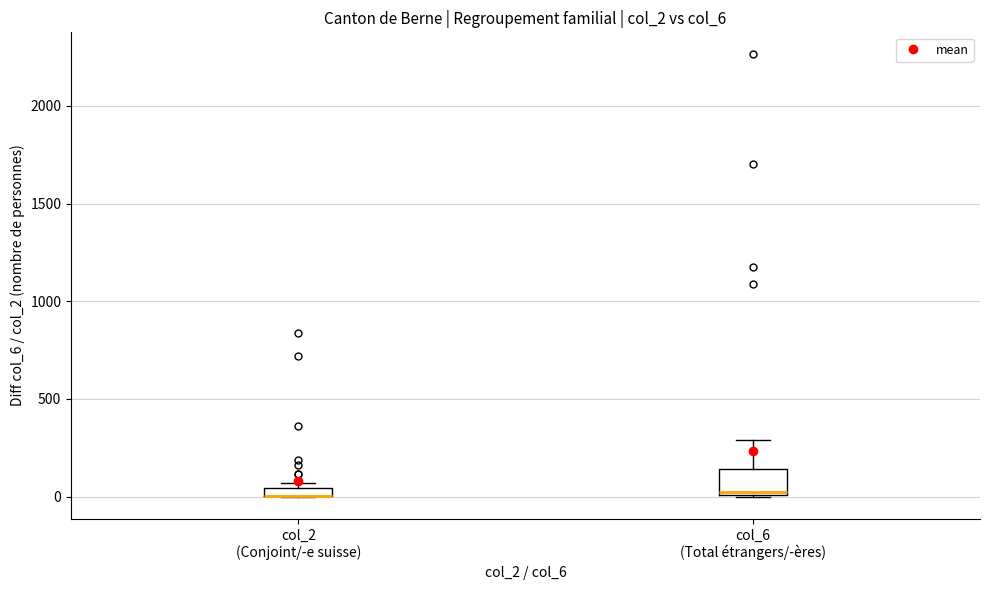

Comparing the boxes themselves (not the whiskers), which one is the tallest?

col_6 (Total étrangers/-ères)